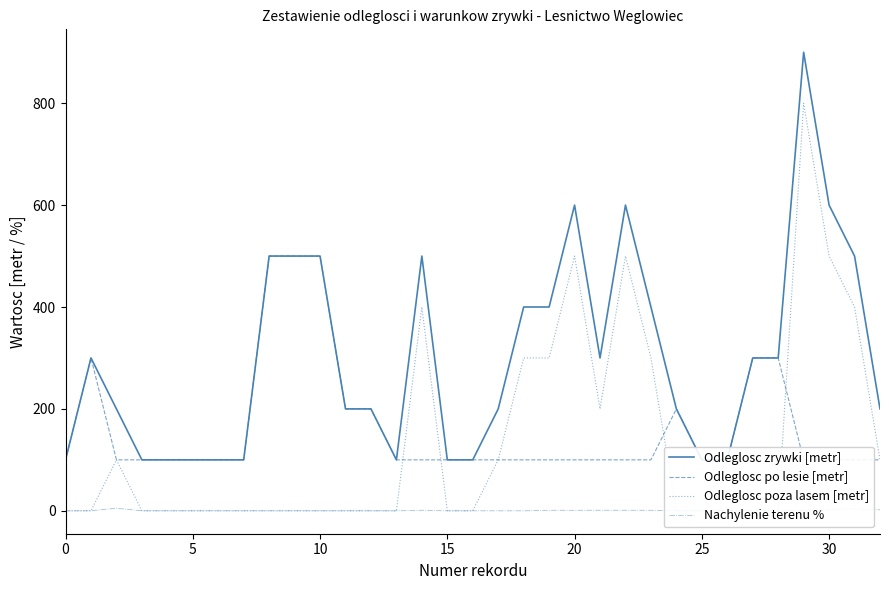

What is the label of the 8th point from the right?

25